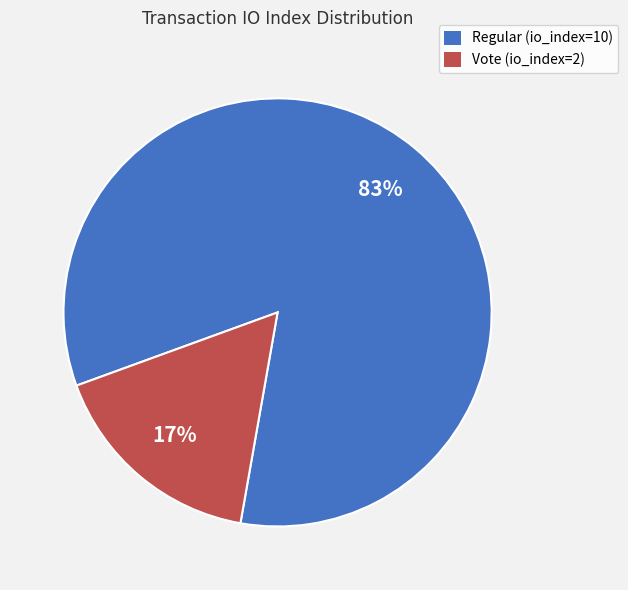

Count the number of slices in the pie.

2